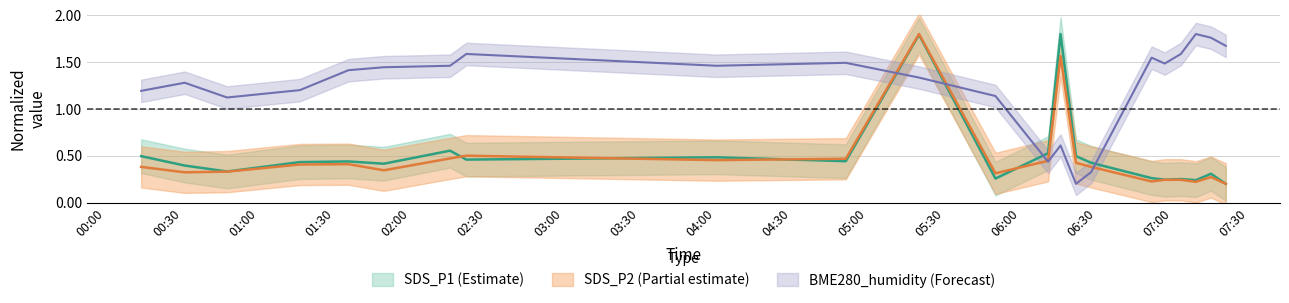

Is the value of SDS_P1 at 01:49 greater than the value of BME280_humidity at 06:15?

No